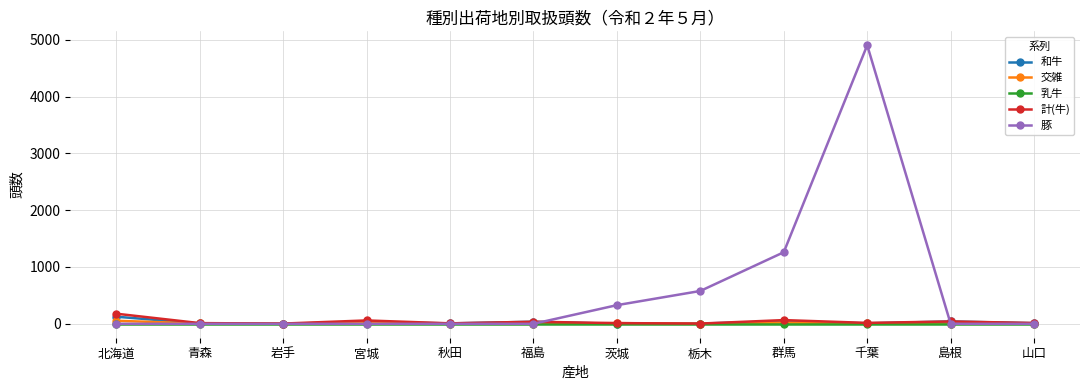

What is the label of the 7th point from the right?

福島